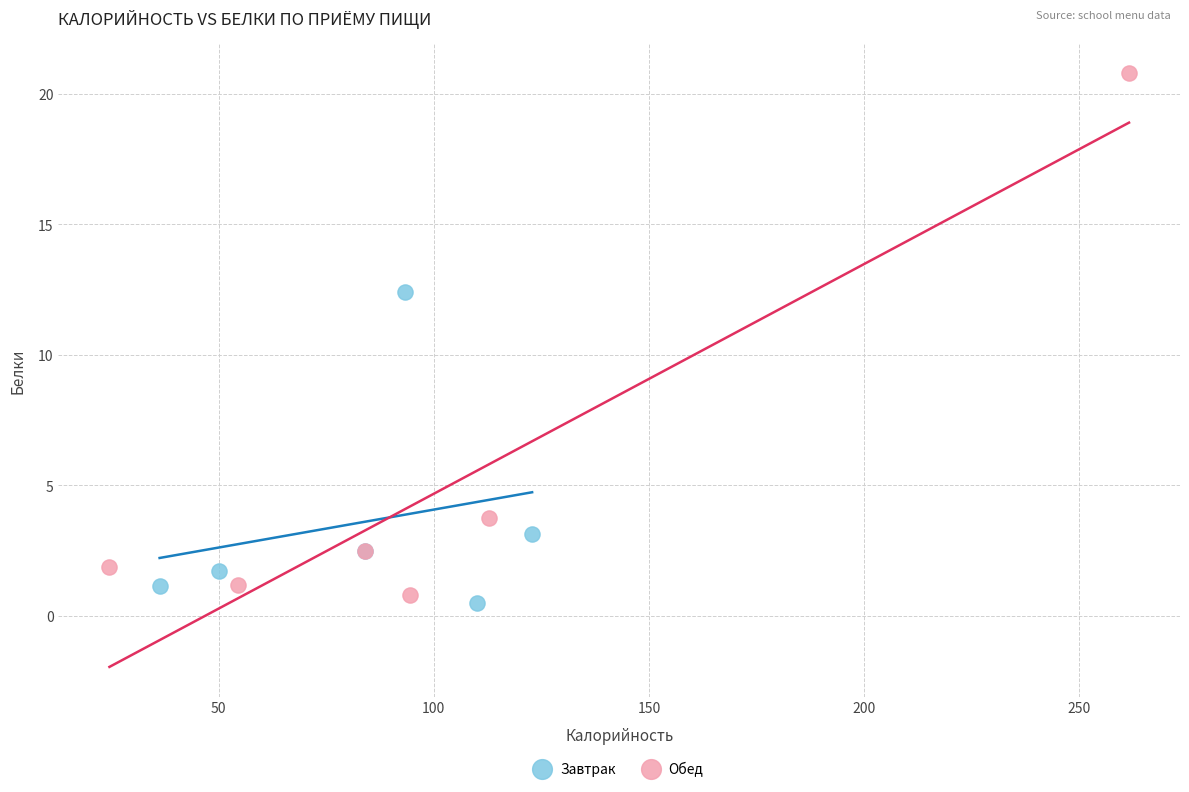

Which series has the widest spread of Y values?

Обед